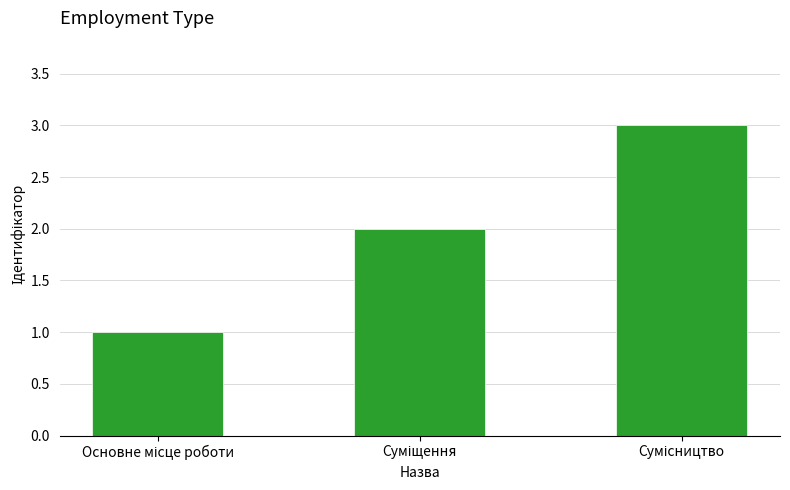

What is the sum of all values?

6